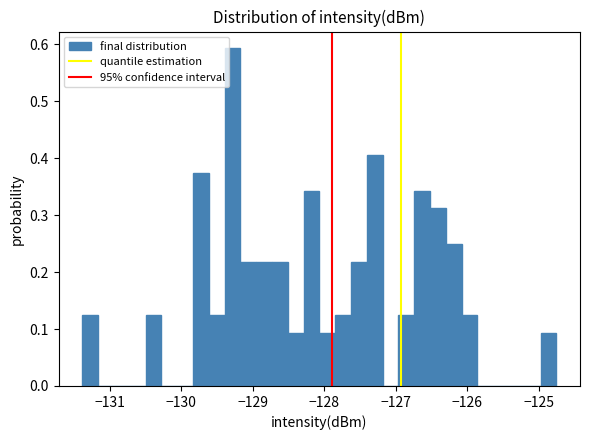

Read against the x-axis, roughly where is the centre of the tallest bar?

-129.3